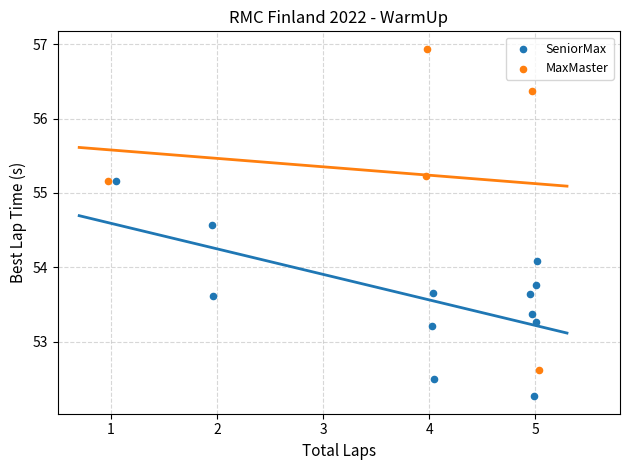

Which series has the largest Y range (max minus min)?

MaxMaster